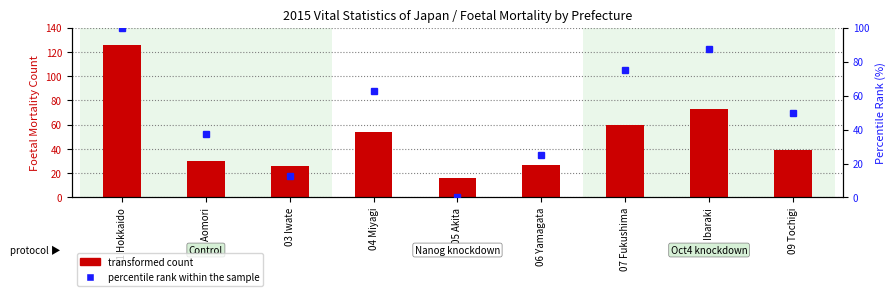

Between 02 Aomori and 04 Miyagi, which series saw the biggest shift?

percentile rank within the sample